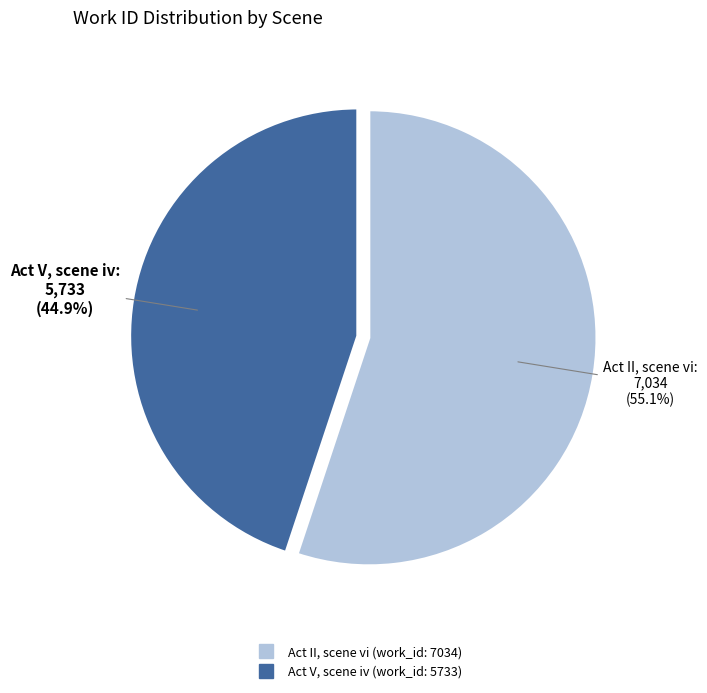

Which category has the smallest portion of the pie?

Act V, scene iv (work_id: 5733)